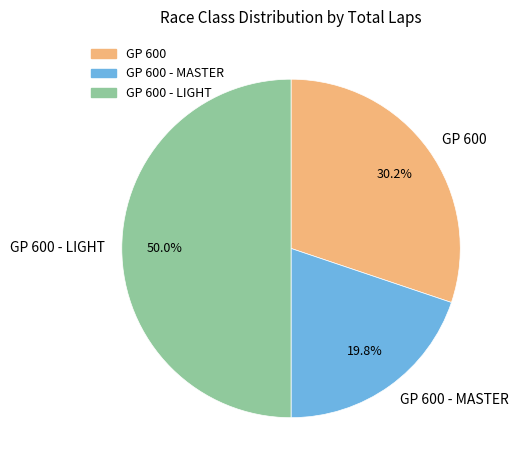

Is GP 600 the majority of the pie?

No